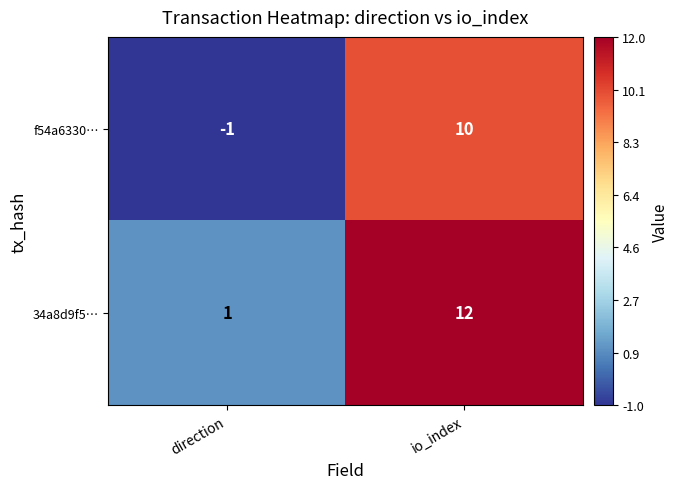

Which series has the largest total across all categories?

34a8d9f5…